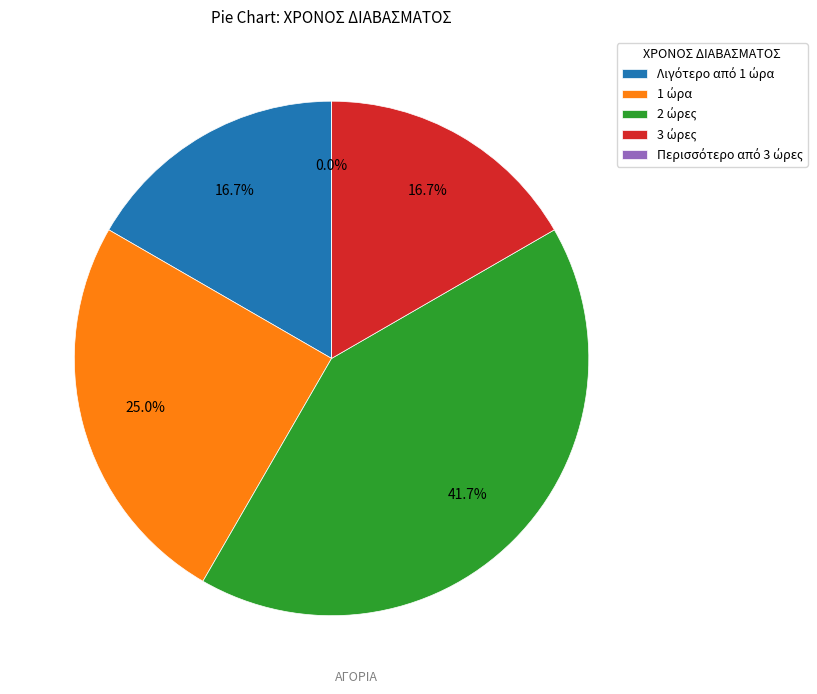

How much of the chart is everything except Λιγότερο από 1 ώρα?

83.3%